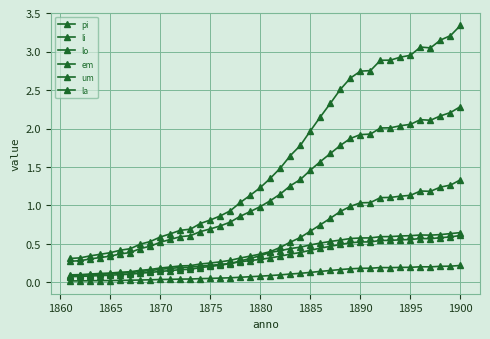

What is the sum of all lo values?

63.8